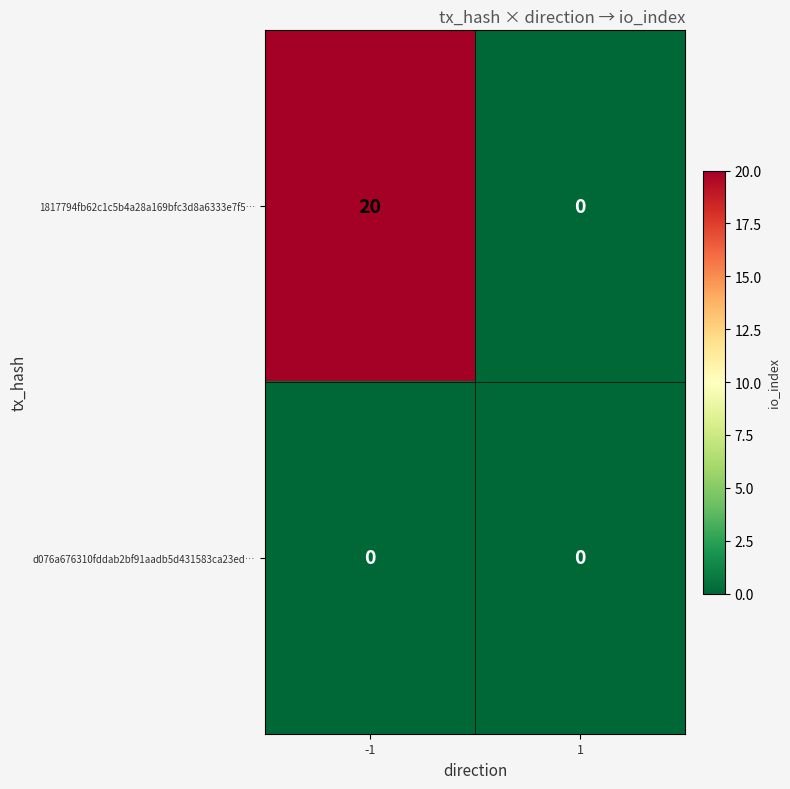

What is the maximum value shown in the chart?

20